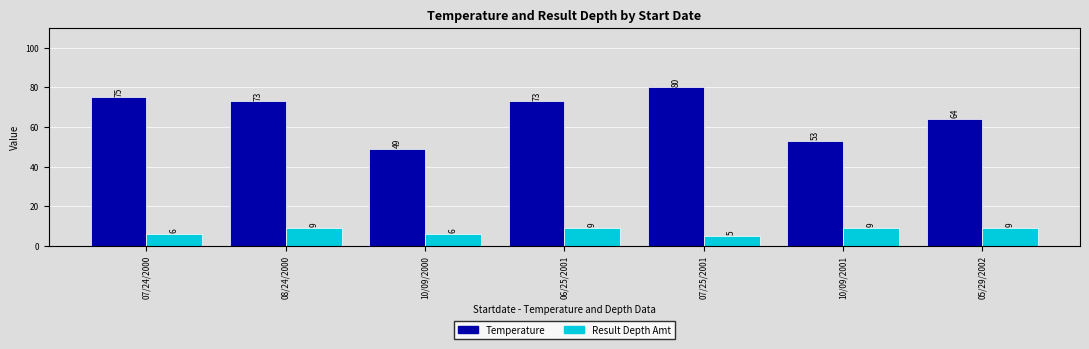

Reading right to left, transcribe all the data shown in this chart.

Temperature: 64	53	80	73	49	73	75
Result Depth Amt: 9	9	5	9	6	9	6